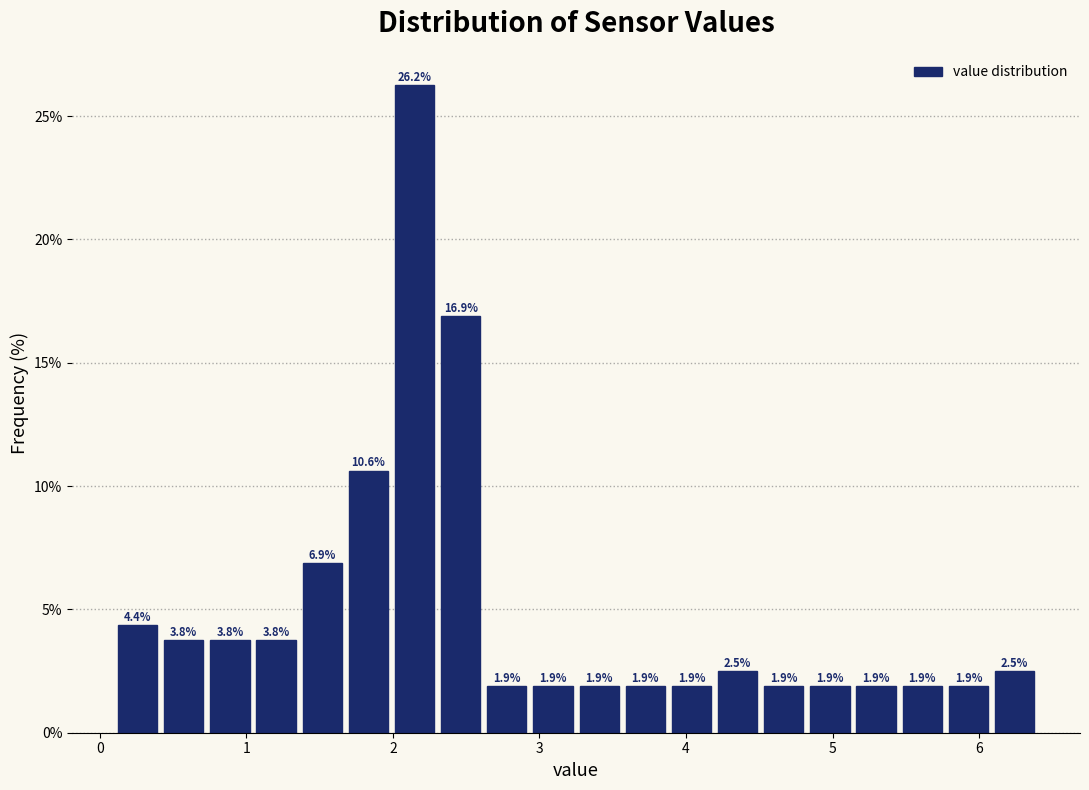

Around what value on the x-axis is the tallest bar? Give the approximate position of its centre, as read against the axis.

2.1